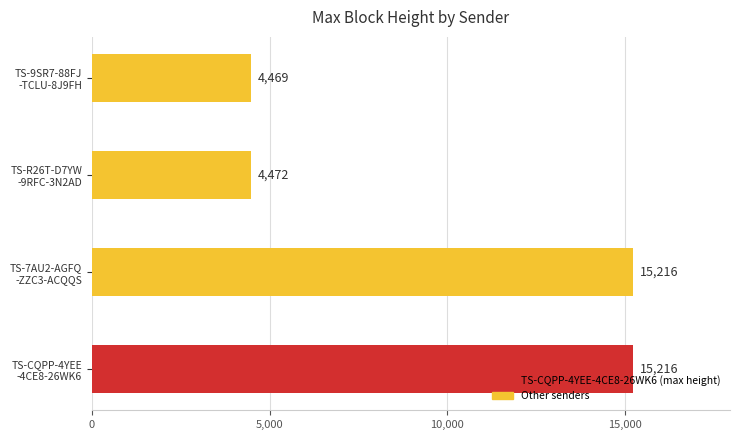

Reading top to bottom, list all the values displayed in this chart.

4469	4472	15216	15216